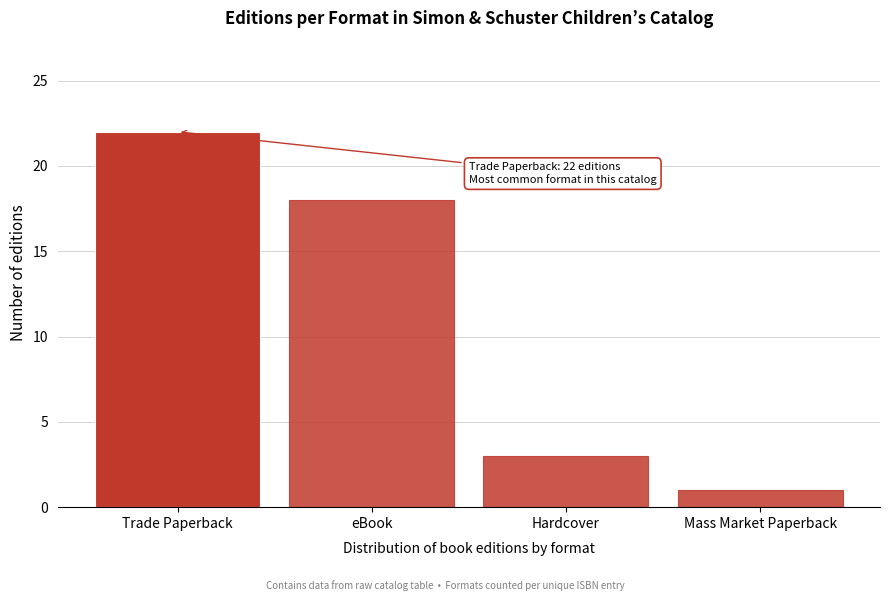

Reading left to right, transcribe all the data shown in this chart.

Trade Paperback=22	eBook=18	Hardcover=3	Mass Market Paperback=1